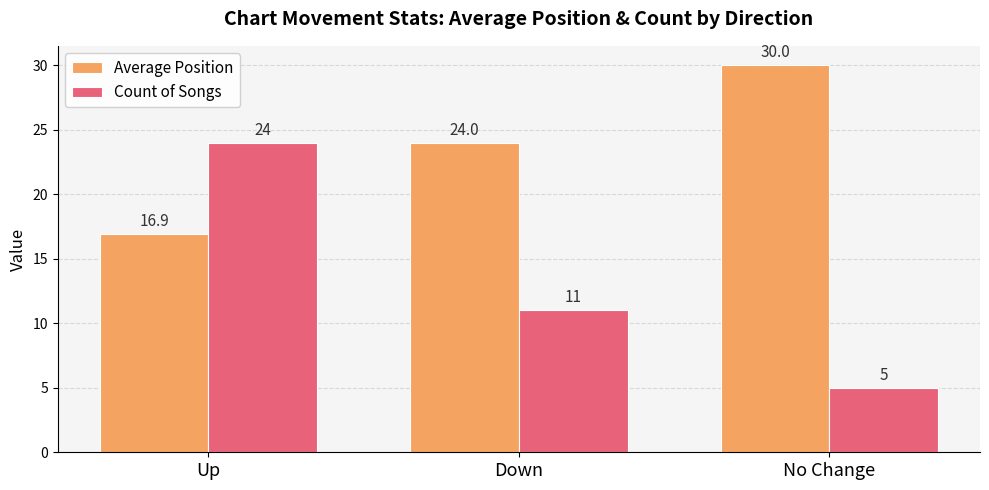

Rank the series by their average value, from lowest to highest.

Count of Songs, Average Position